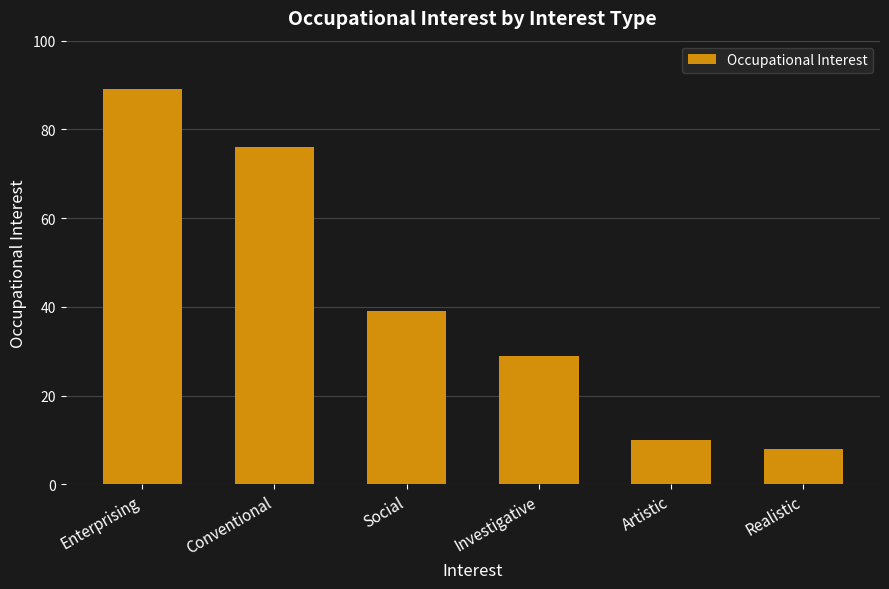

What is the smallest value displayed?

8